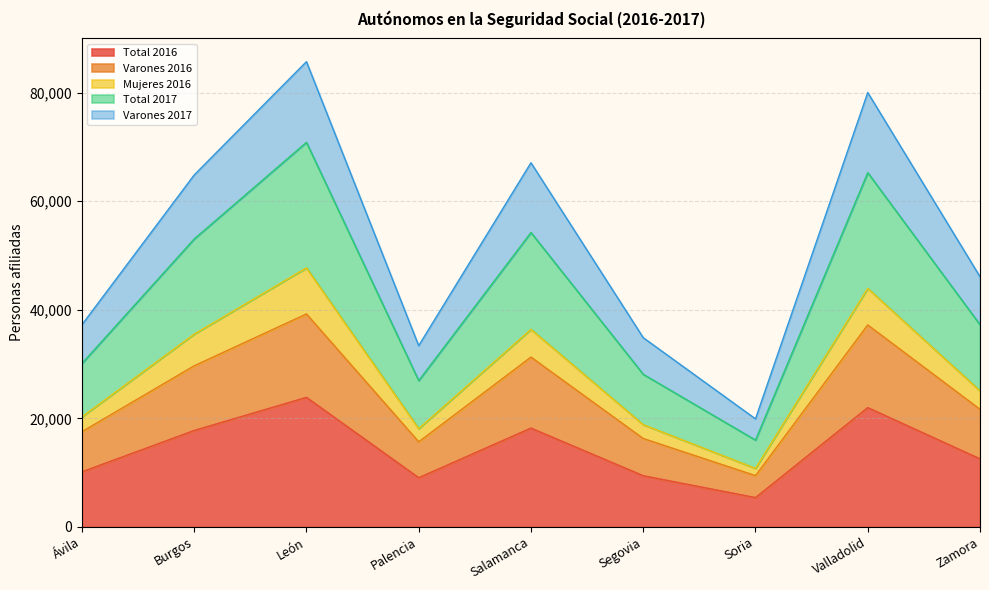

At which label does Total 2016 reach its minimum?

Soria